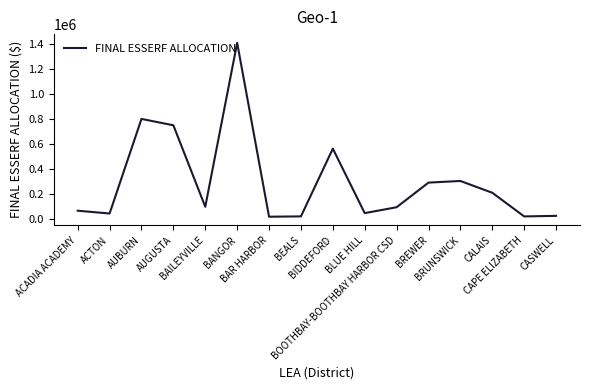

What is the maximum value shown in the chart?

1410689.0